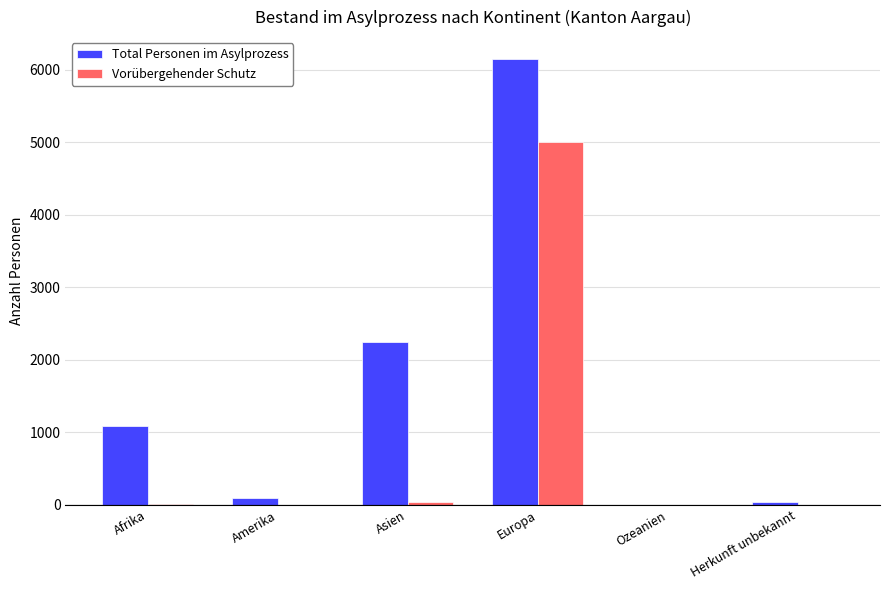

Between Asien and Europa, which series saw the biggest shift?

Vorübergehender Schutz